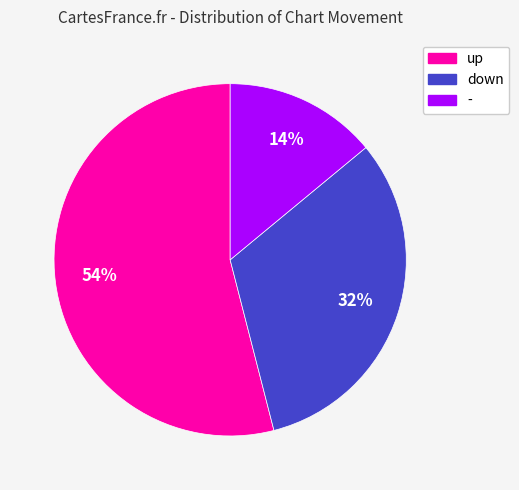

What is the largest slice in the pie chart?

up